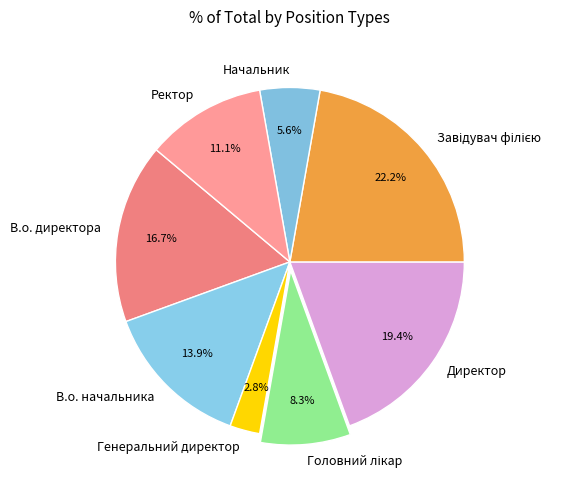

Approximately how many times larger is the value at Начальник compared to Ректор?

0.5